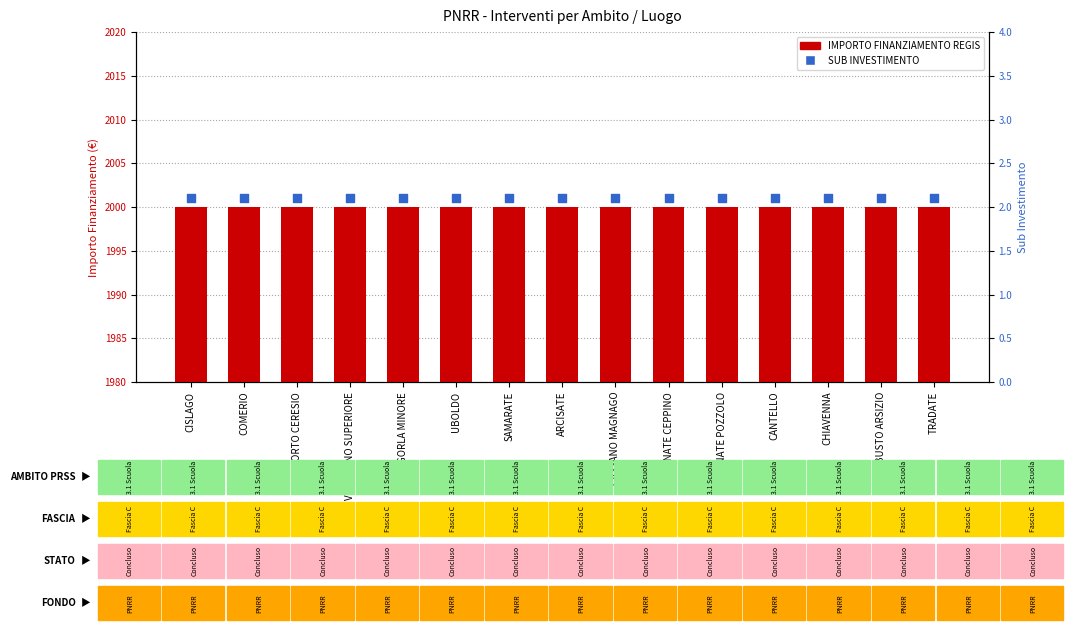

At which category is the sum across all series the highest?

CISLAGO